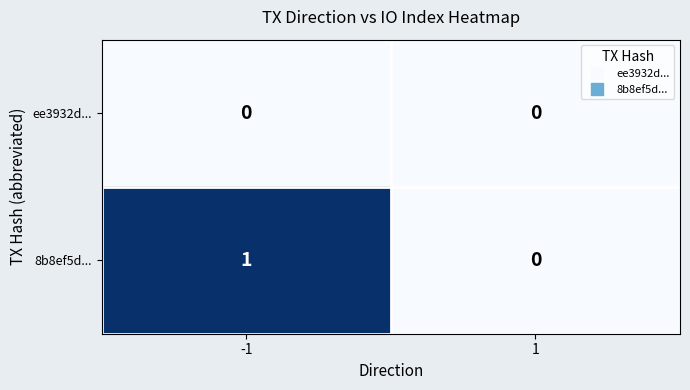

List the series in order of their peak value, highest first.

8b8ef5d..., ee3932d...